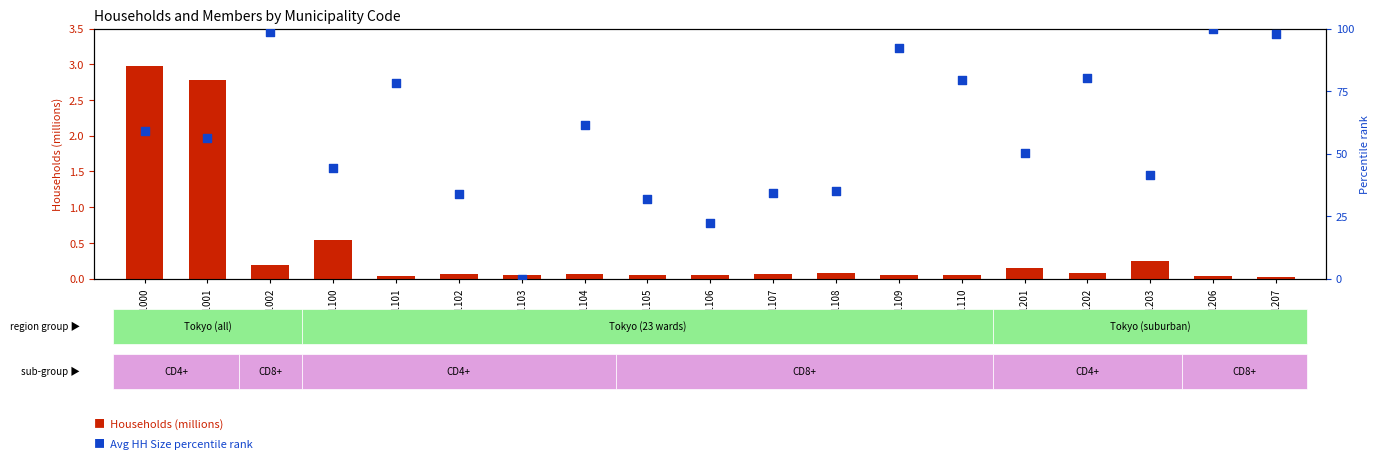

What are all the series names shown in the legend?

Households (millions), Avg HH Size percentile rank